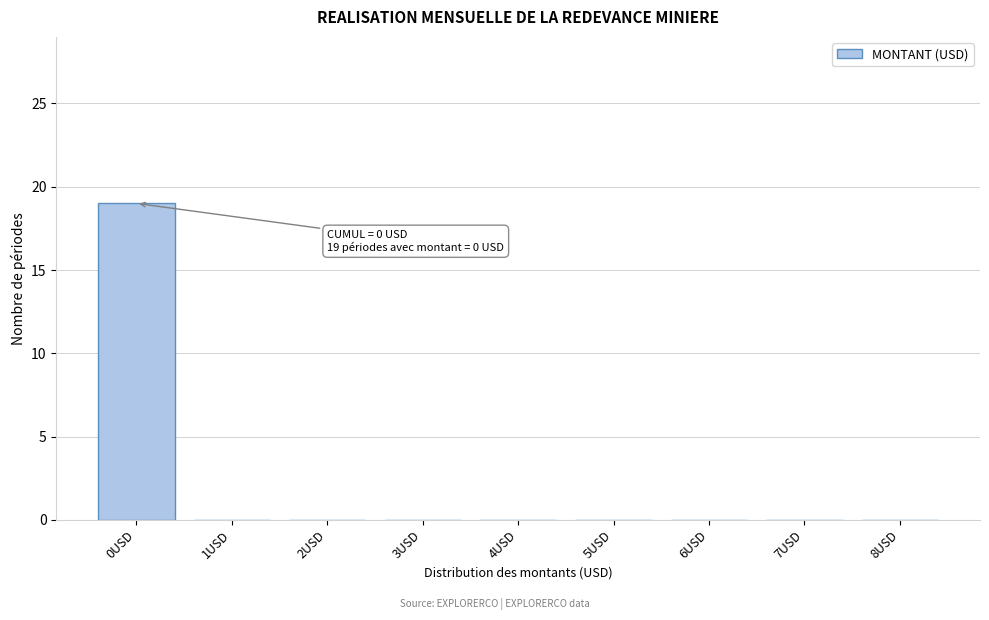

Reading right to left, transcribe all the data shown in this chart.

8USD=0	7USD=0	6USD=0	5USD=0	4USD=0	3USD=0	2USD=0	1USD=0	0USD=19